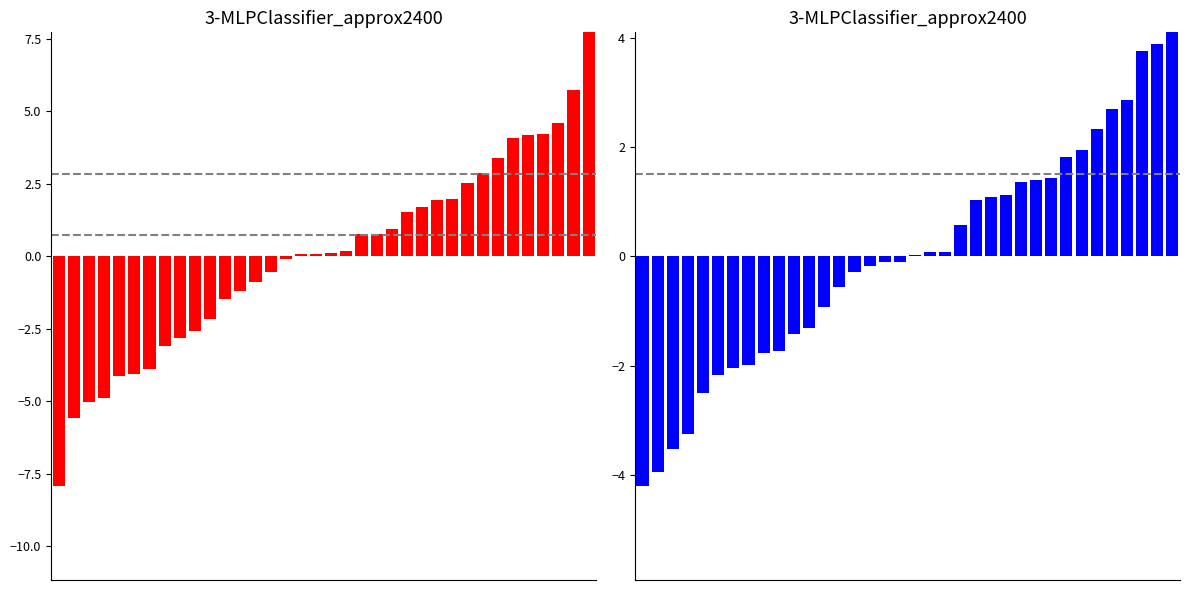

At which category is the sum across all series the highest?

35